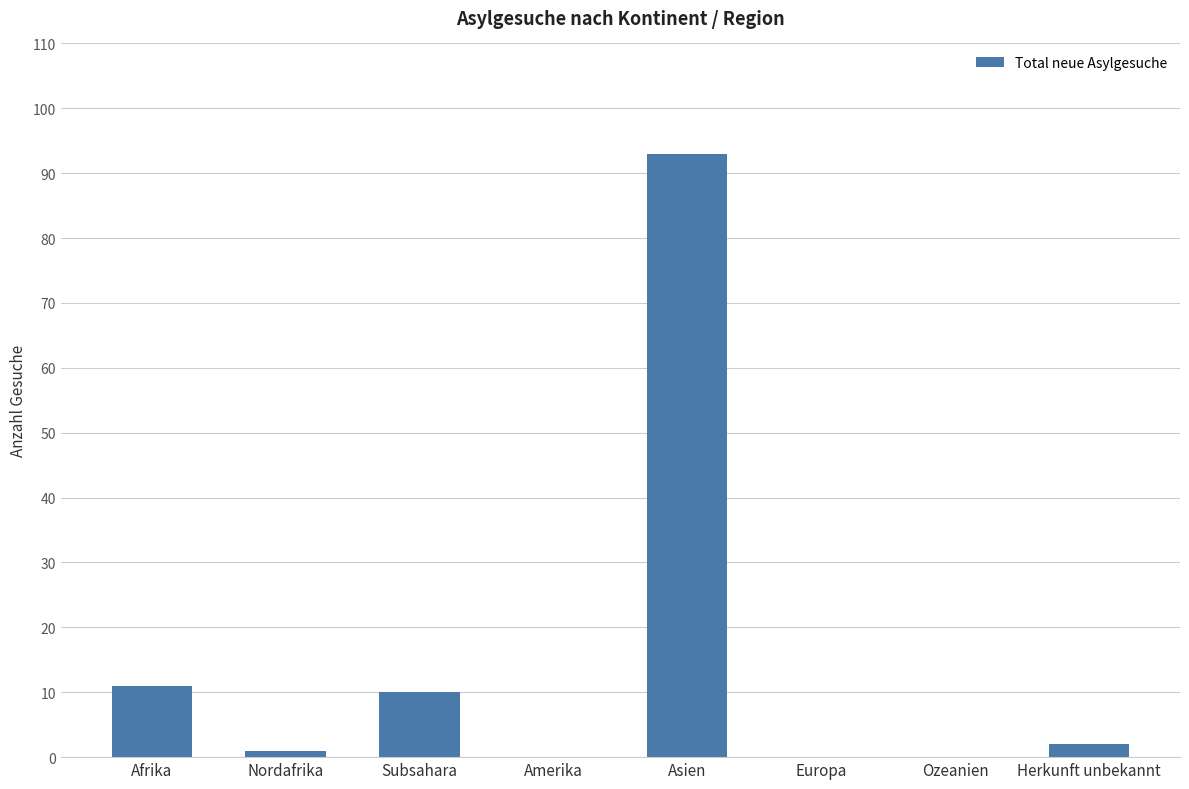

Which has a higher value, Subsahara or Europa?

Subsahara